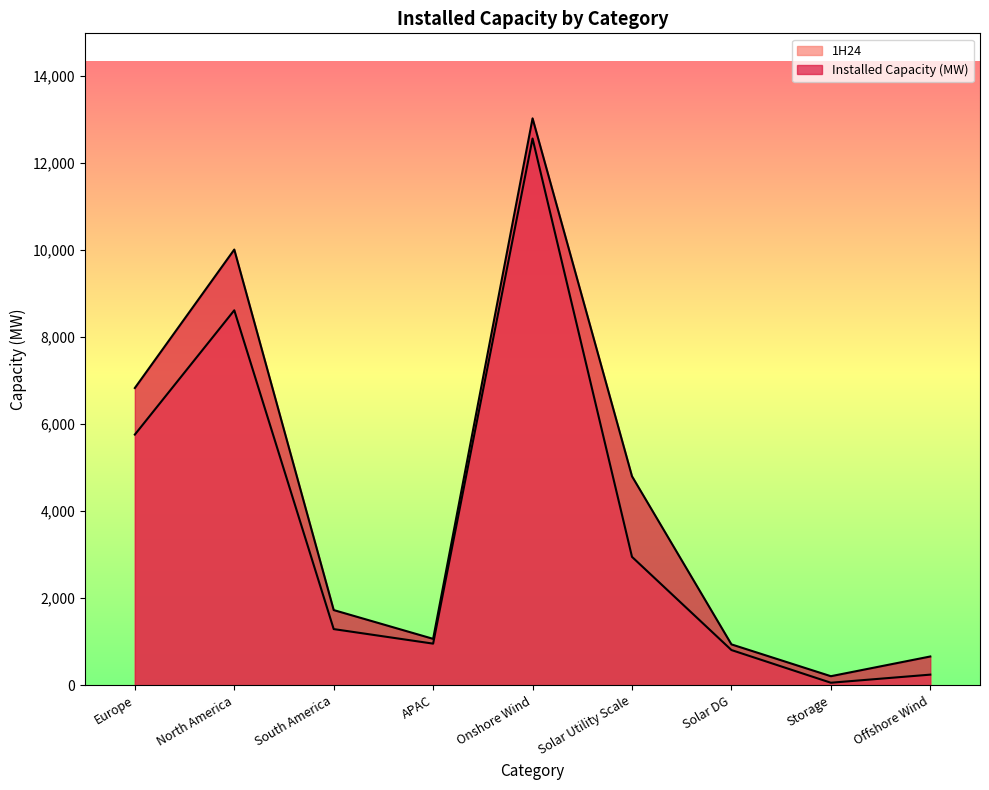

What is the average value of the Installed Capacity (MW) series?

4361